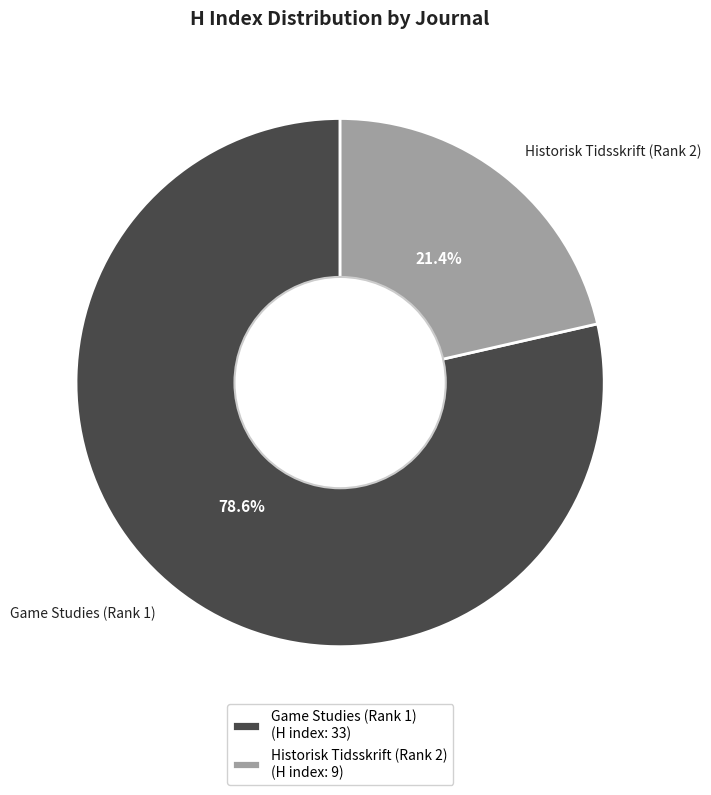

How many slices are in this pie chart?

2